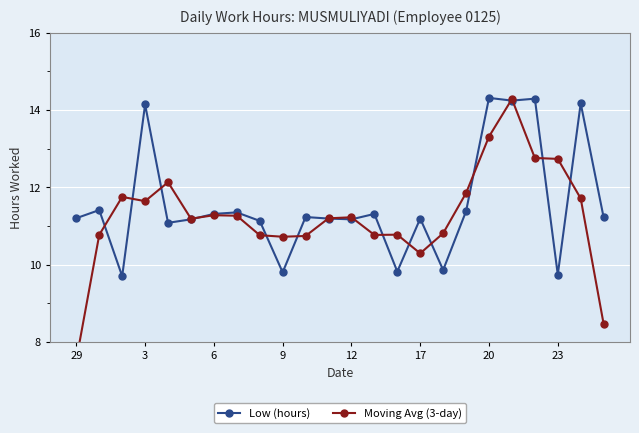

What is the minimum value for Low (hours)?

9.7